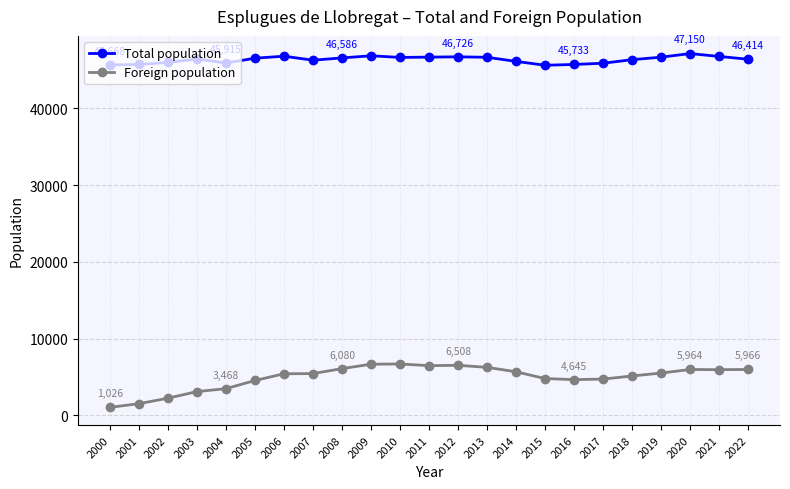

True or false: Foreign population and Total population cross at least once.

False